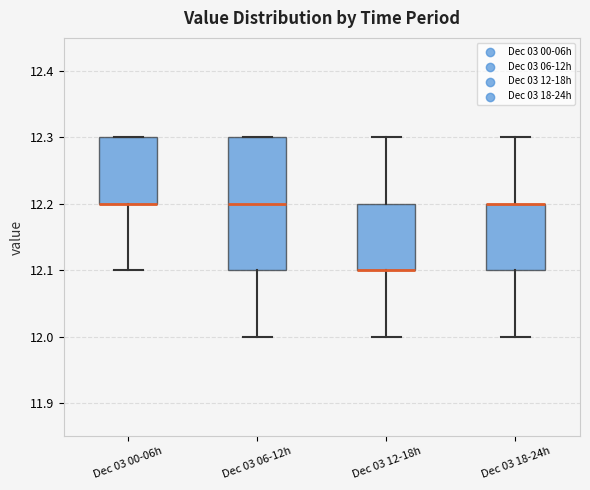

Reading left to right, read every box against the y-axis: the position of its median line, the range the box covers, and the ends of its whiskers. The values are not printed on the chart, so give them approximately, as read against the axis.

Dec 03 00-06h: median 12.2 (drawn on the box's lower edge), box 12.2 to 12.3, whiskers 12.1 to 12.3
Dec 03 06-12h: median 12.2, box 12.1 to 12.3, whiskers 12.0 to 12.3
Dec 03 12-18h: median 12.1 (drawn on the box's lower edge), box 12.1 to 12.2, whiskers 12.0 to 12.3
Dec 03 18-24h: median 12.2 (drawn on the box's upper edge), box 12.1 to 12.2, whiskers 12.0 to 12.3